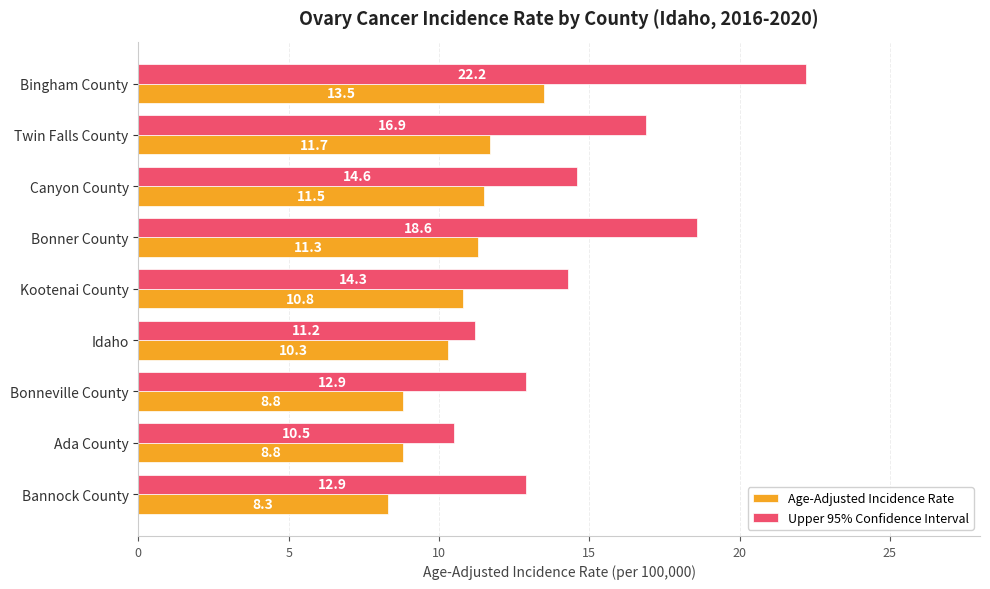

What is the maximum value for Upper 95% Confidence Interval?

22.2